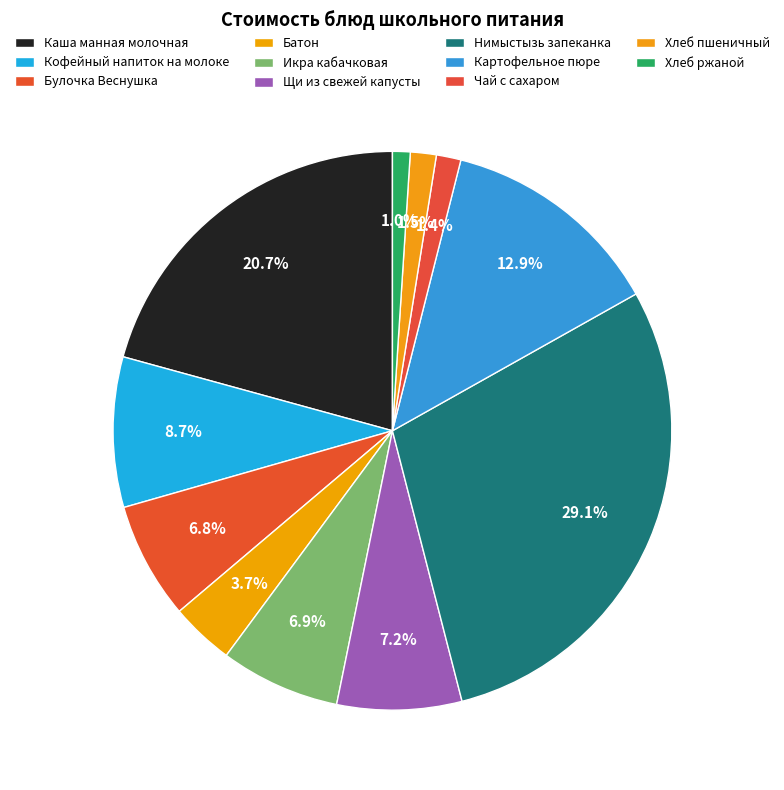

Count the number of slices in the pie.

11